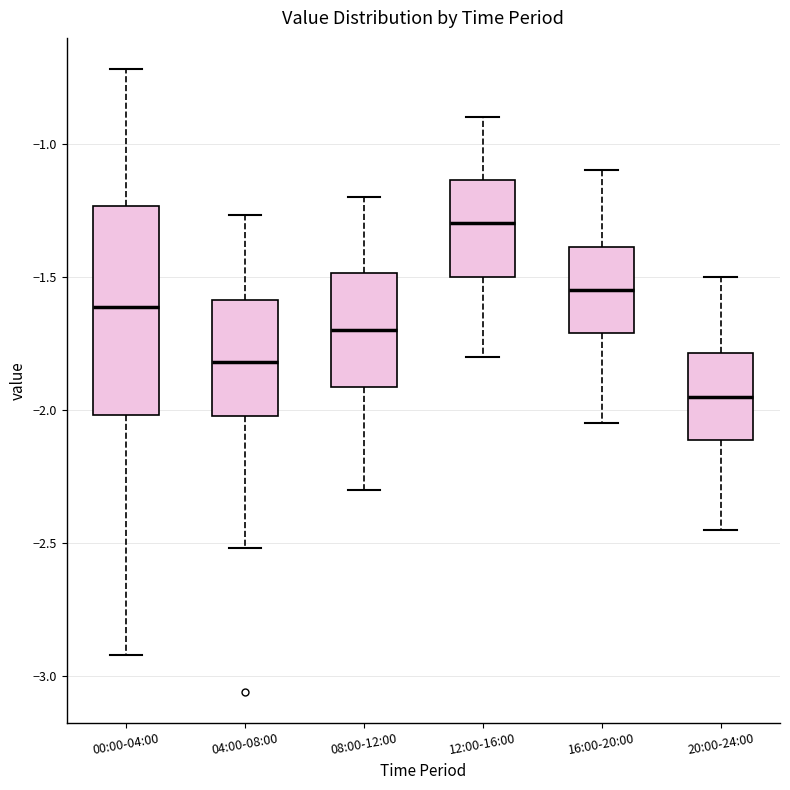

Reading left to right, read every box against the y-axis: the position of its median line, the range the box covers, and the ends of its whiskers. The values are not printed on the chart, so give them approximately, as read against the axis.

00:00-04:00: median -1.60, box -2.00 to -1.25, whiskers -2.90 to -0.70
04:00-08:00: median -1.80, box -2.00 to -1.60, whiskers -2.50 to -1.25
08:00-12:00: median -1.70, box -1.90 to -1.50, whiskers -2.30 to -1.20
12:00-16:00: median -1.30, box -1.50 to -1.15, whiskers -1.80 to -0.90
16:00-20:00: median -1.55, box -1.70 to -1.40, whiskers -2.05 to -1.10
20:00-24:00: median -1.95, box -2.10 to -1.80, whiskers -2.45 to -1.50